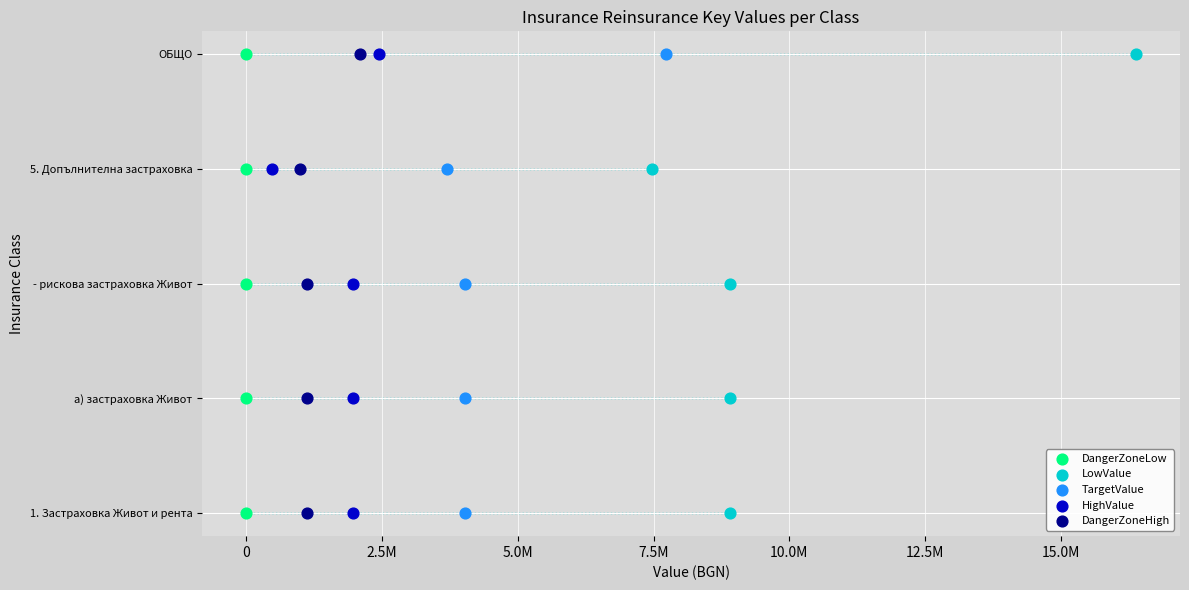

What are all the series names shown in the legend?

DangerZoneLow, LowValue, TargetValue, HighValue, DangerZoneHigh